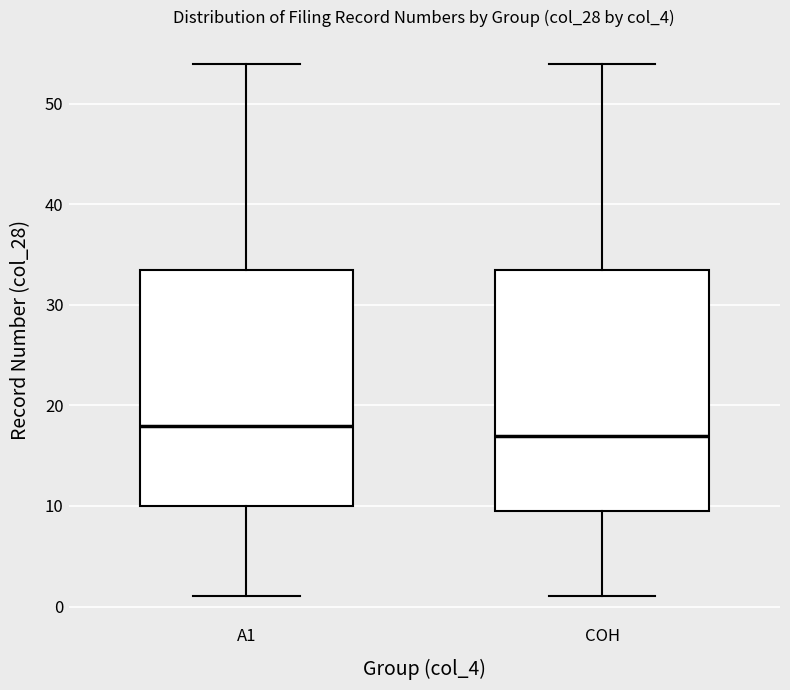

Where does the lower whisker of the box for COH end on the y-axis? The values are not printed on the chart, so give them approximately, as read against the axis.

1